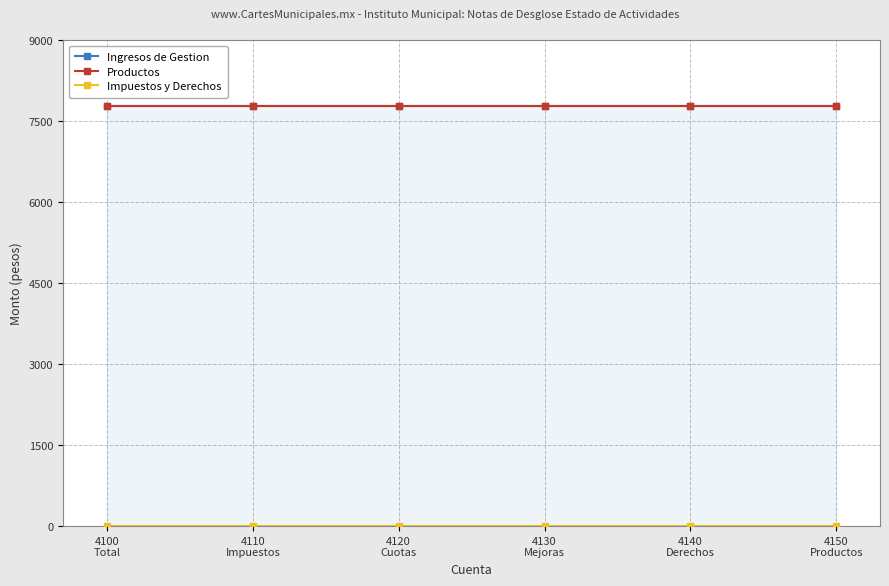

True or false: Impuestos y Derechos has a value of 0.0 at 4100
Total.

True